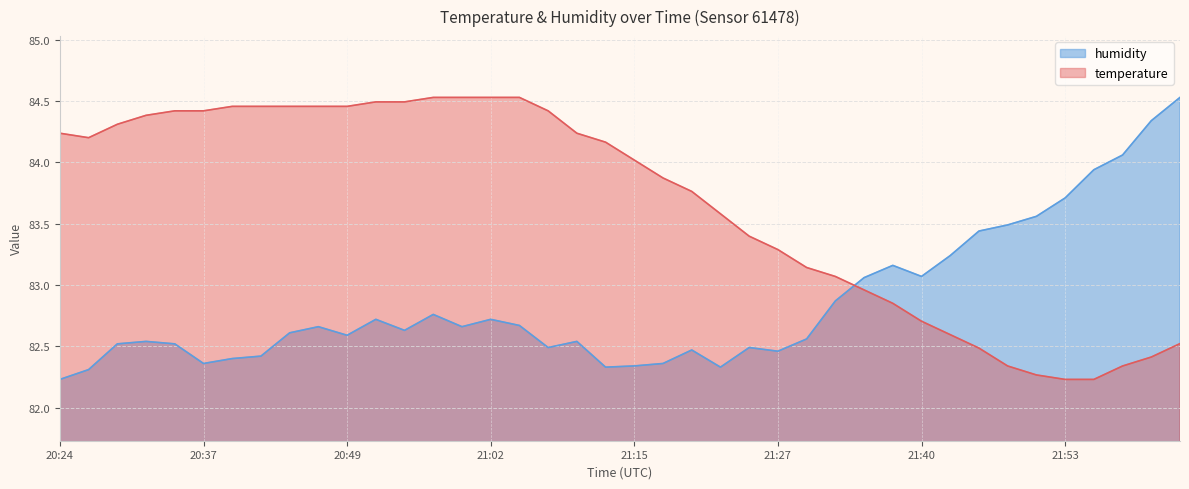

Where is temperature nearest to the value 83?

21:35